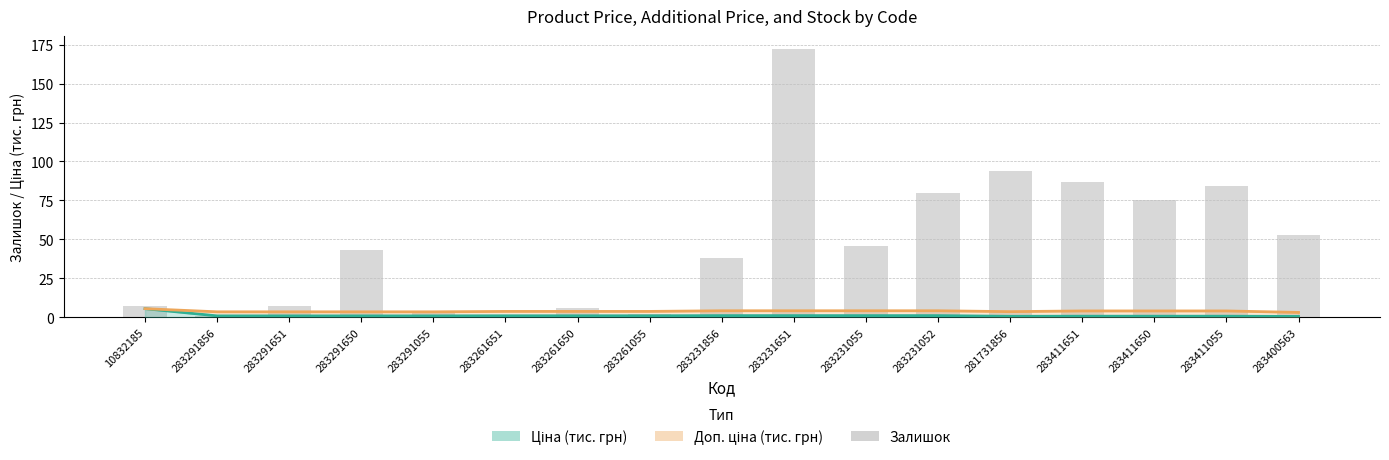

The Залишок series shows 1.6 at 283261651. True or false?

False